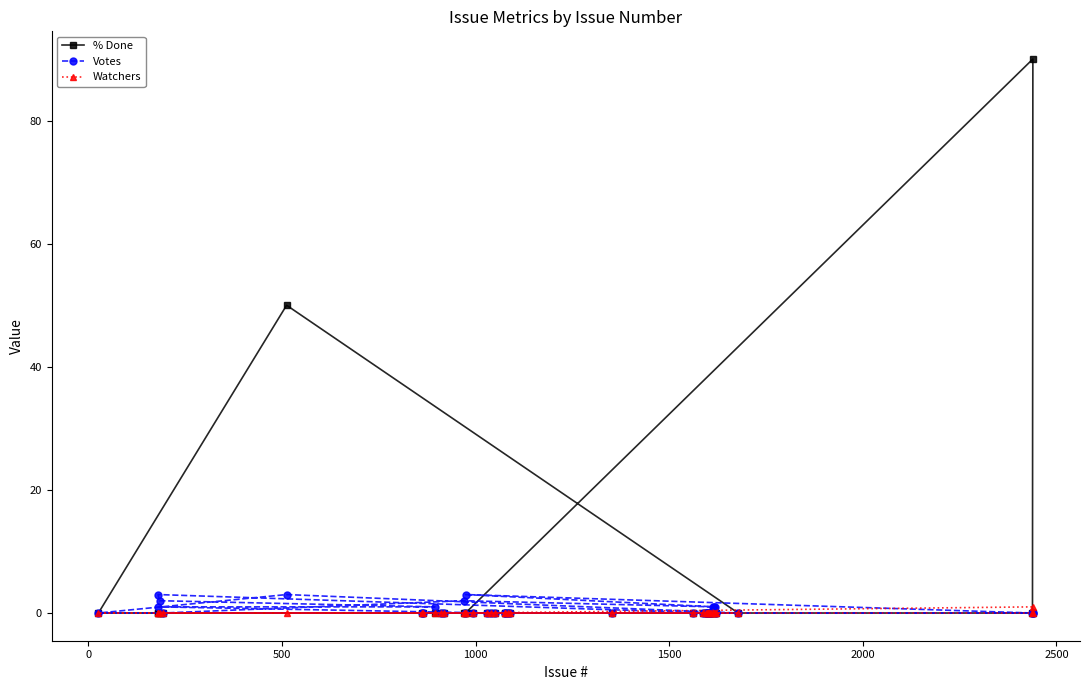

Does the chart display data point markers on the line(s)?

Yes